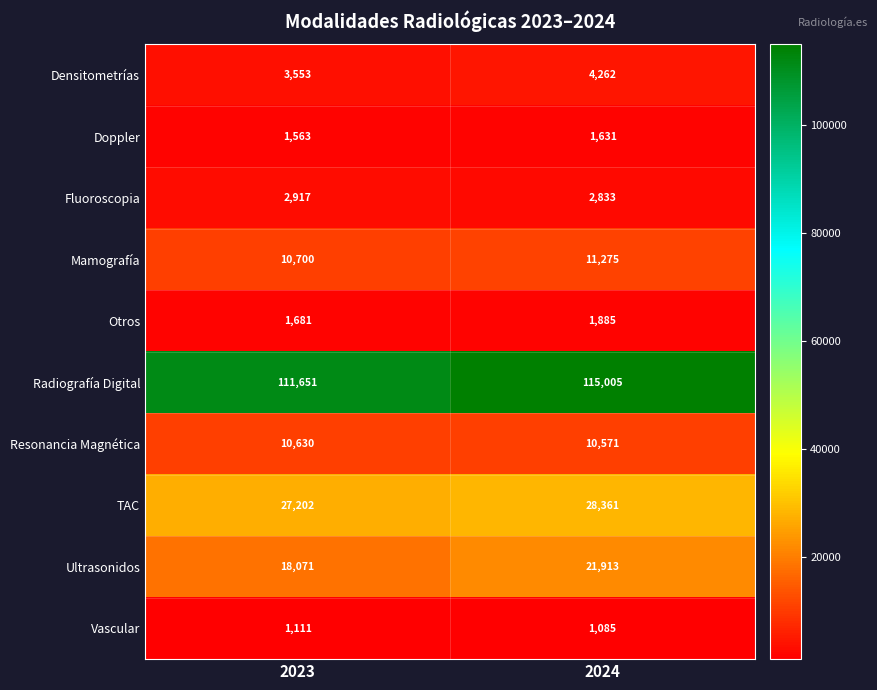

At which category does the chart reach its peak across all series?

2024